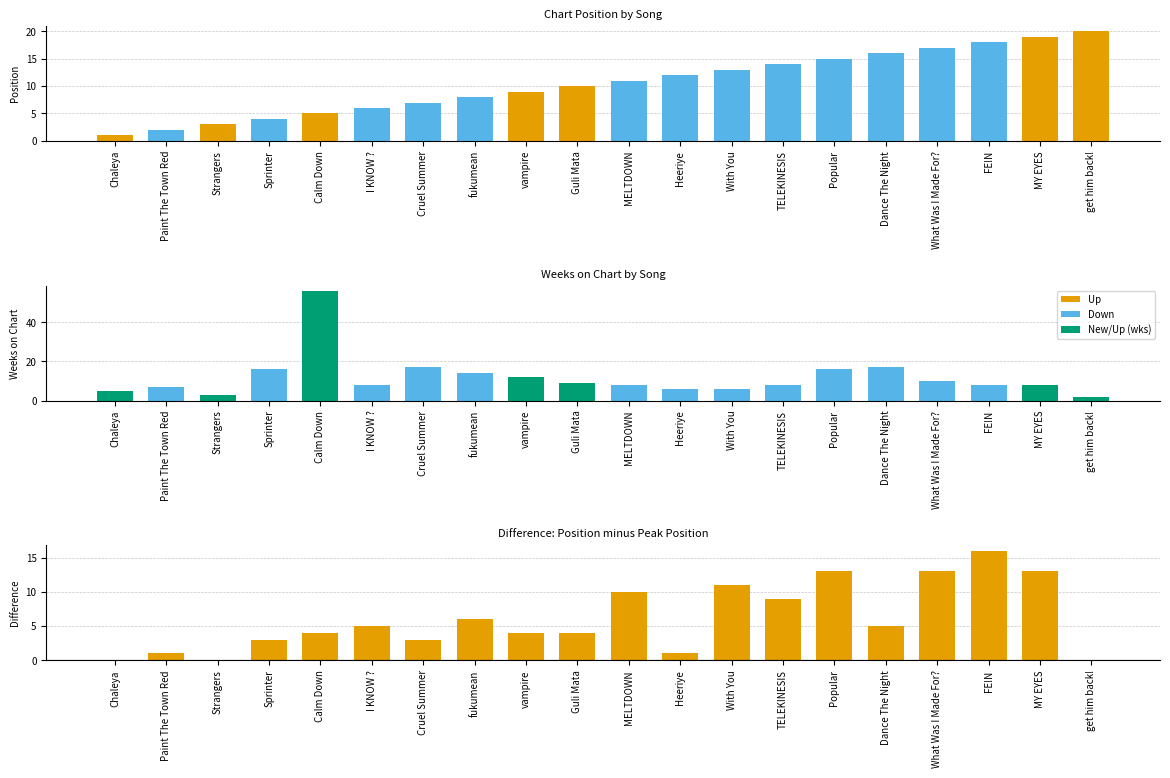

How many distinct data groups are displayed?

3